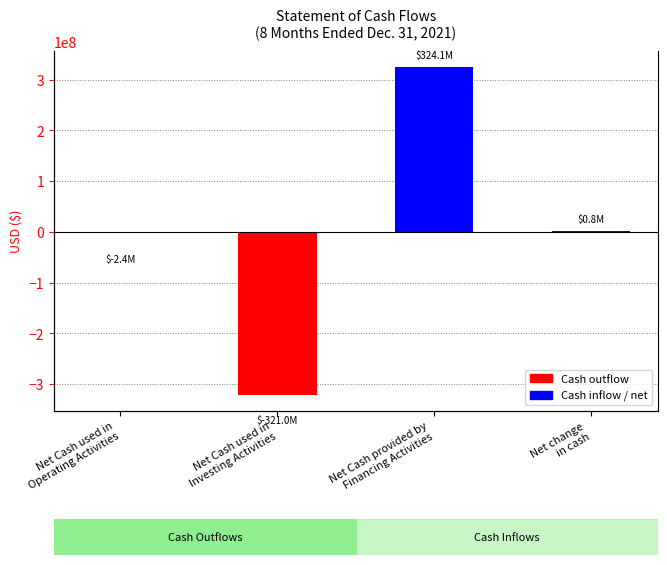

What is the value of the 2nd bar from the left?

-320993750